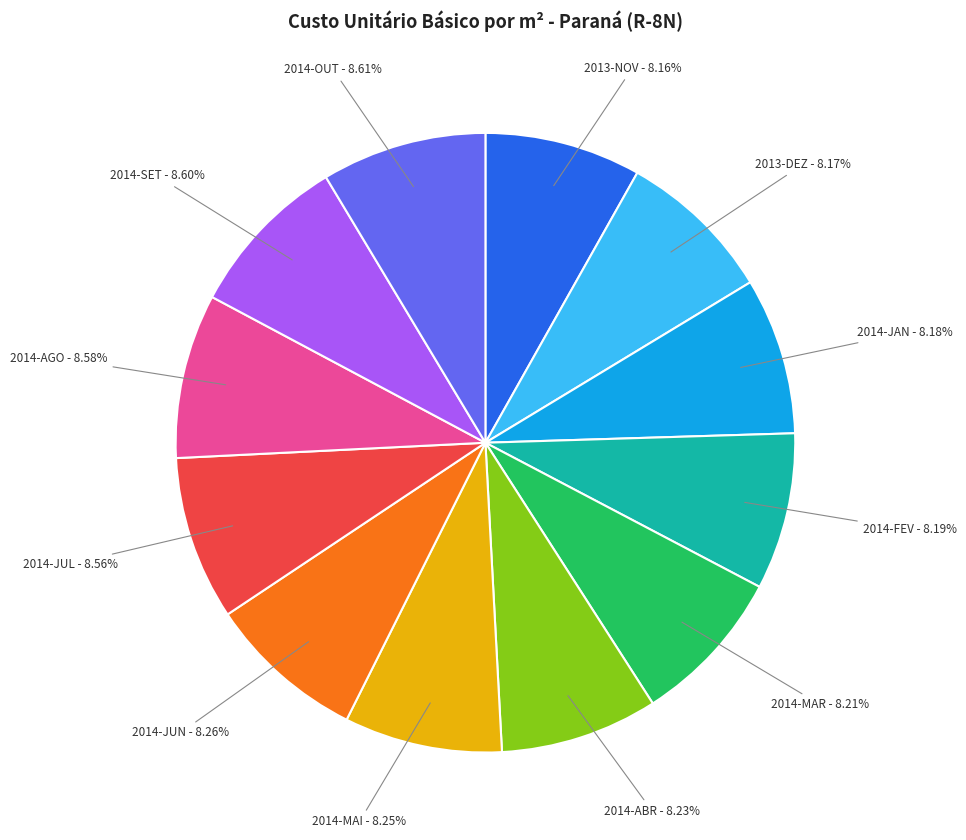

To the nearest percent, what portion does 2014-AGO represent?

9%